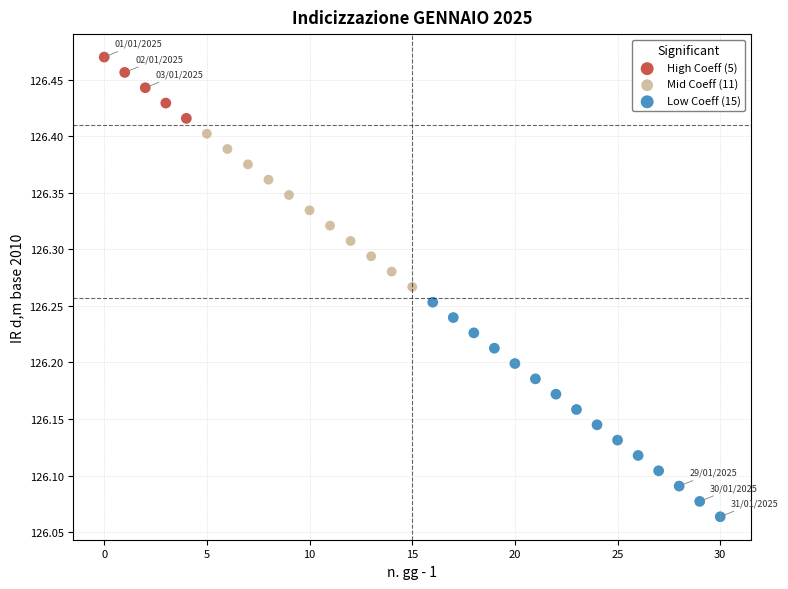

What are all the series names shown in the legend?

High Coeff (5), Mid Coeff (11), Low Coeff (15)